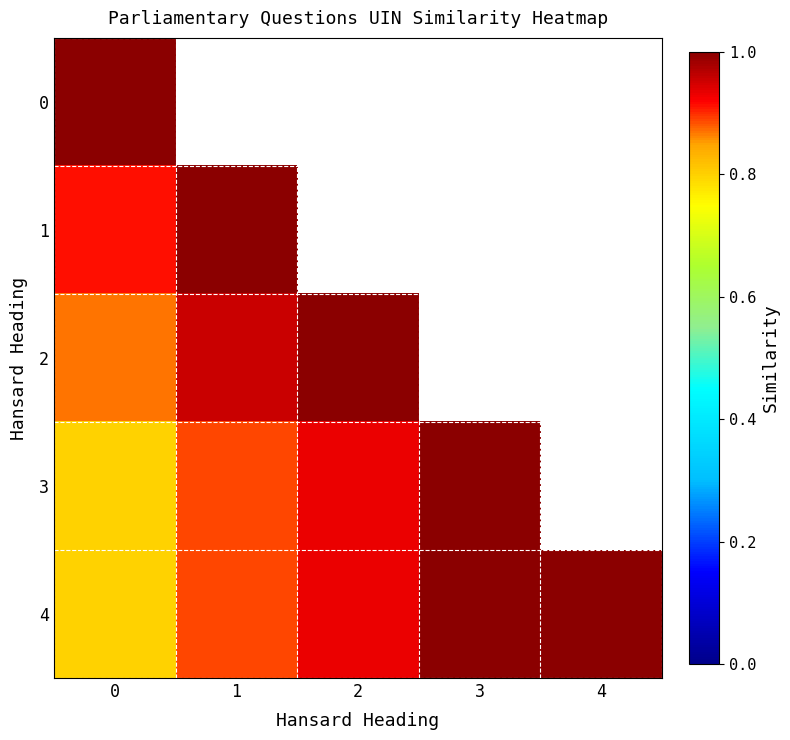

What is the approximate value of row_1 at 0?

0.9